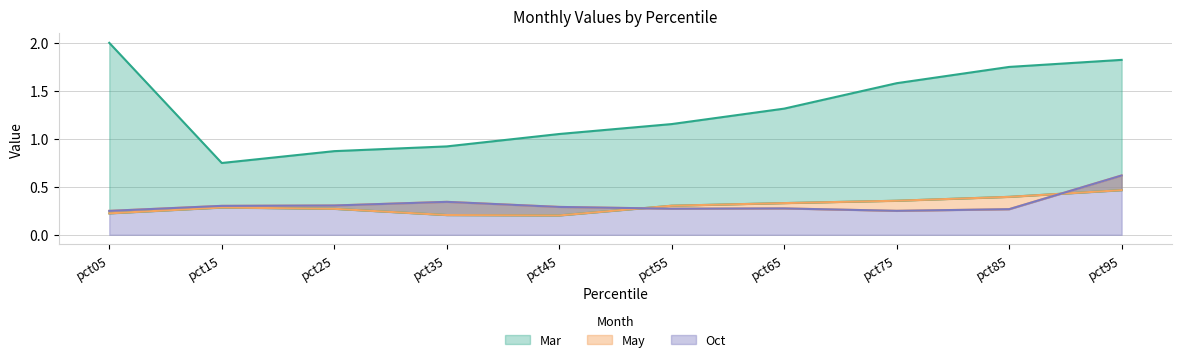

Which series has the largest total across all categories?

Mar